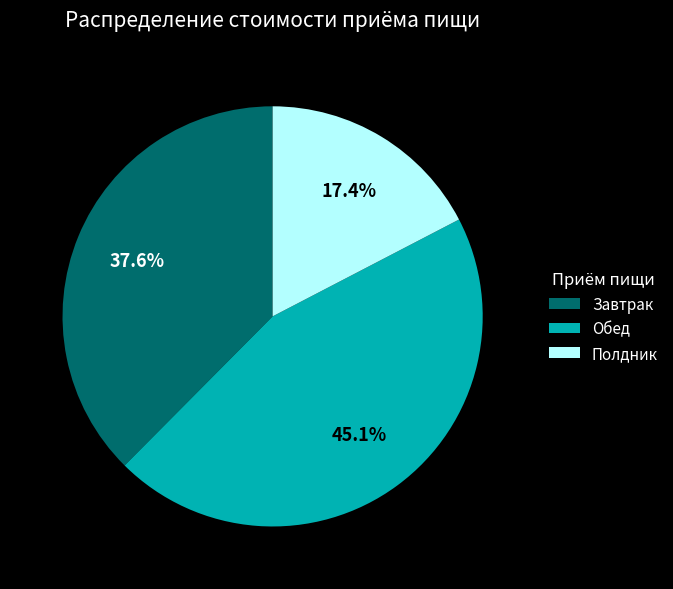

Do Завтрак and Полдник together represent more than half of the pie?

Yes